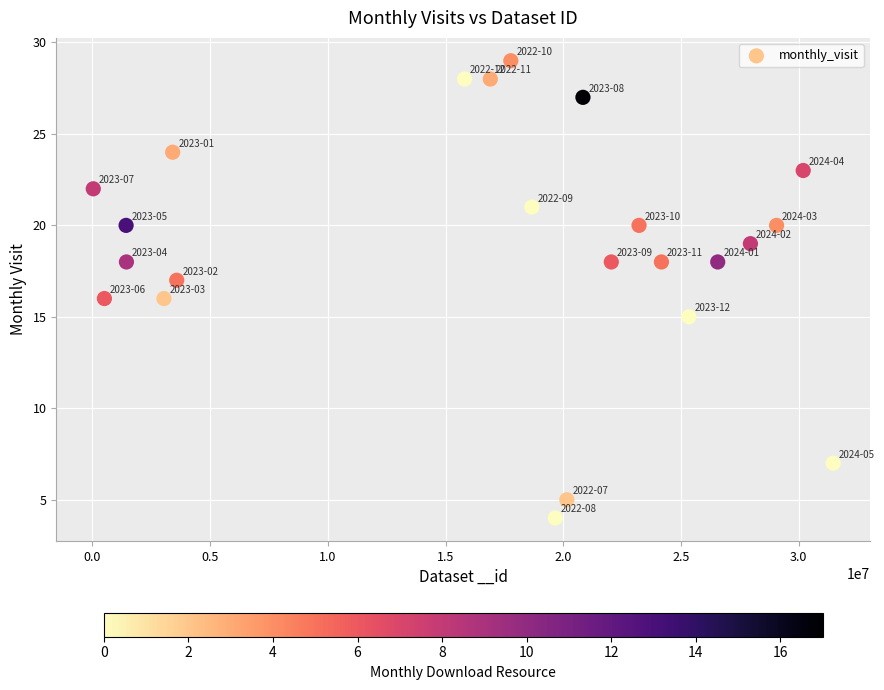

What is the range of Y values (max minus min)?

25